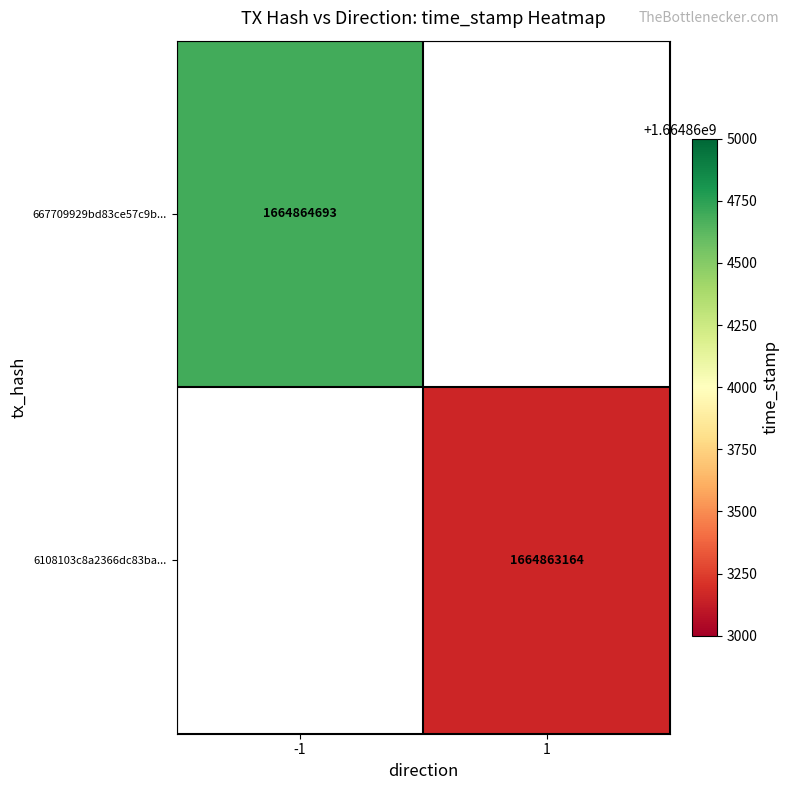

Which series has the largest range (max minus min)?

667709929bd83ce57c9b2f6625205824bb44ffa...